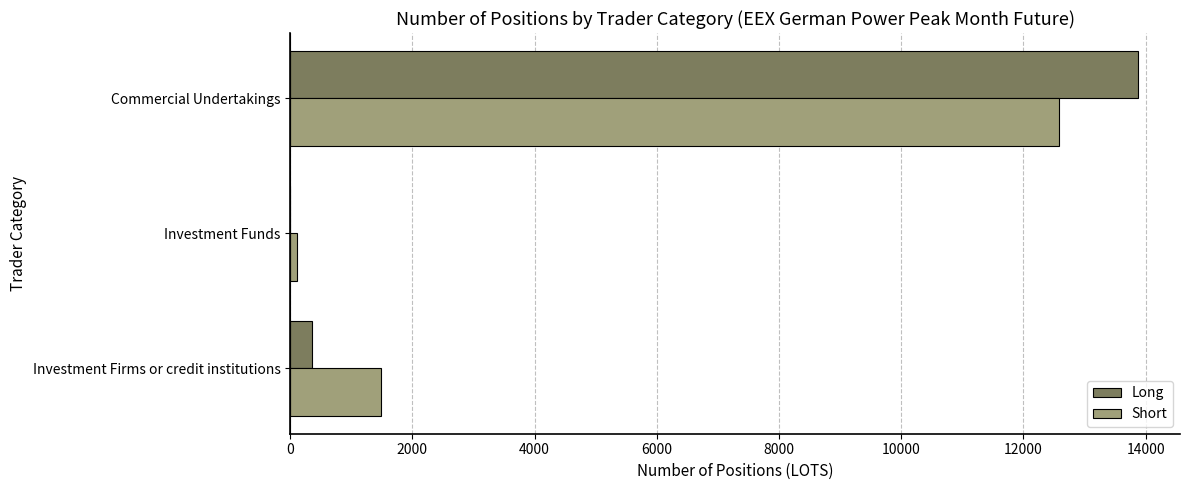

Is it true that Short equals 17289 at Commercial Undertakings?

False